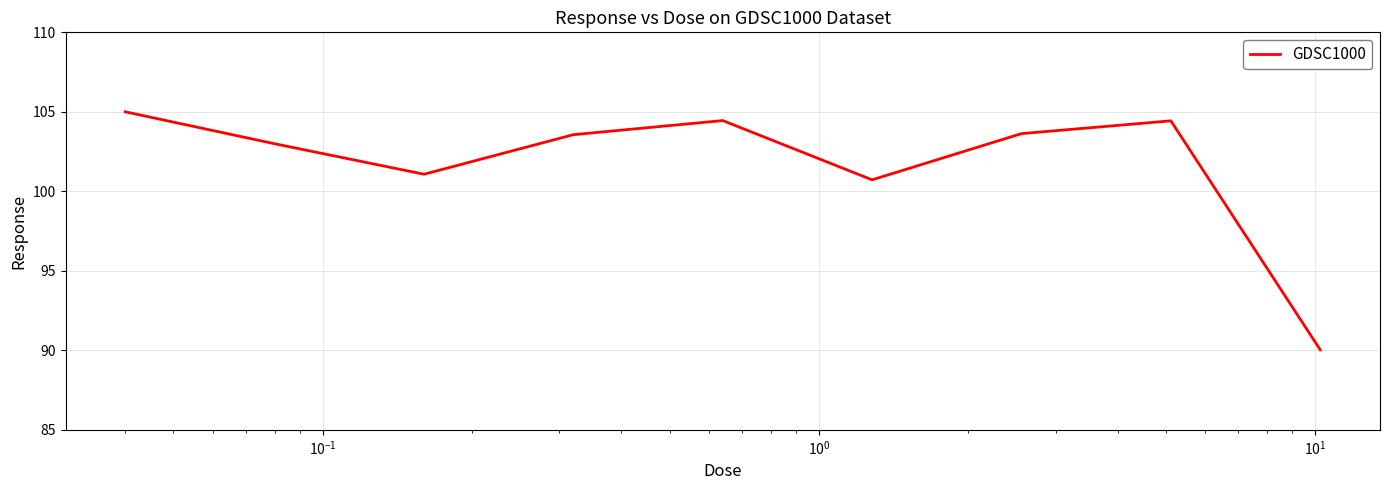

What is the smallest value displayed?

90.0